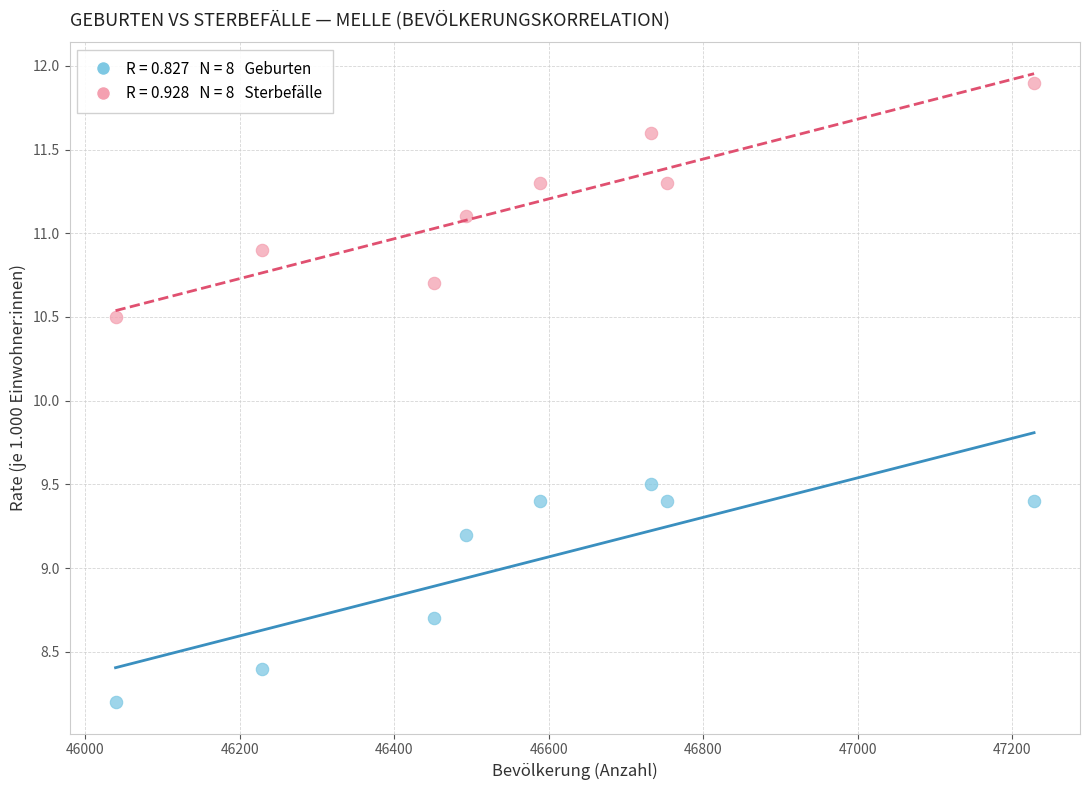

Across all data points, what is the range of X values (max minus min)?

1189.0